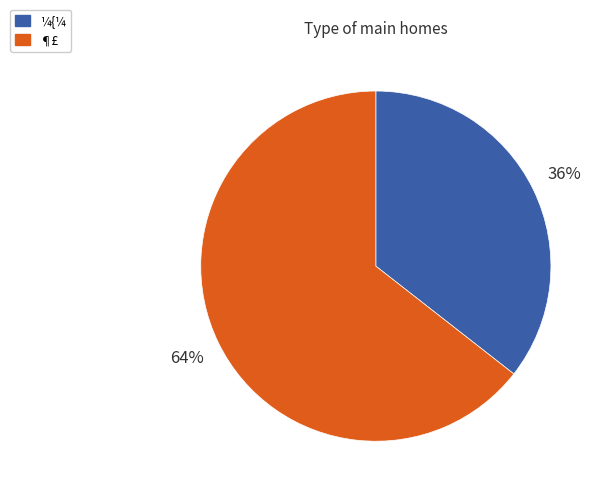

Between ¶£ and ¼{¼, which is larger?

¶£